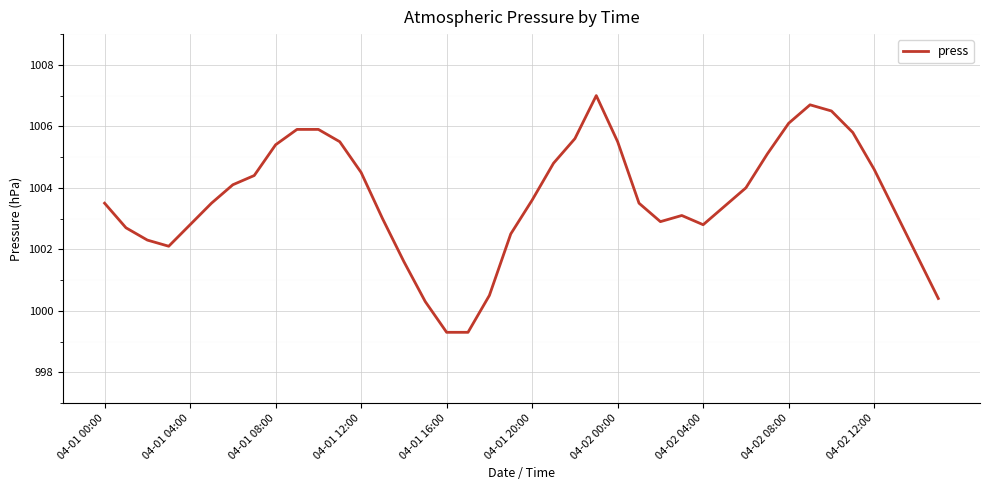

What is the minimum value shown in the chart?

999.3